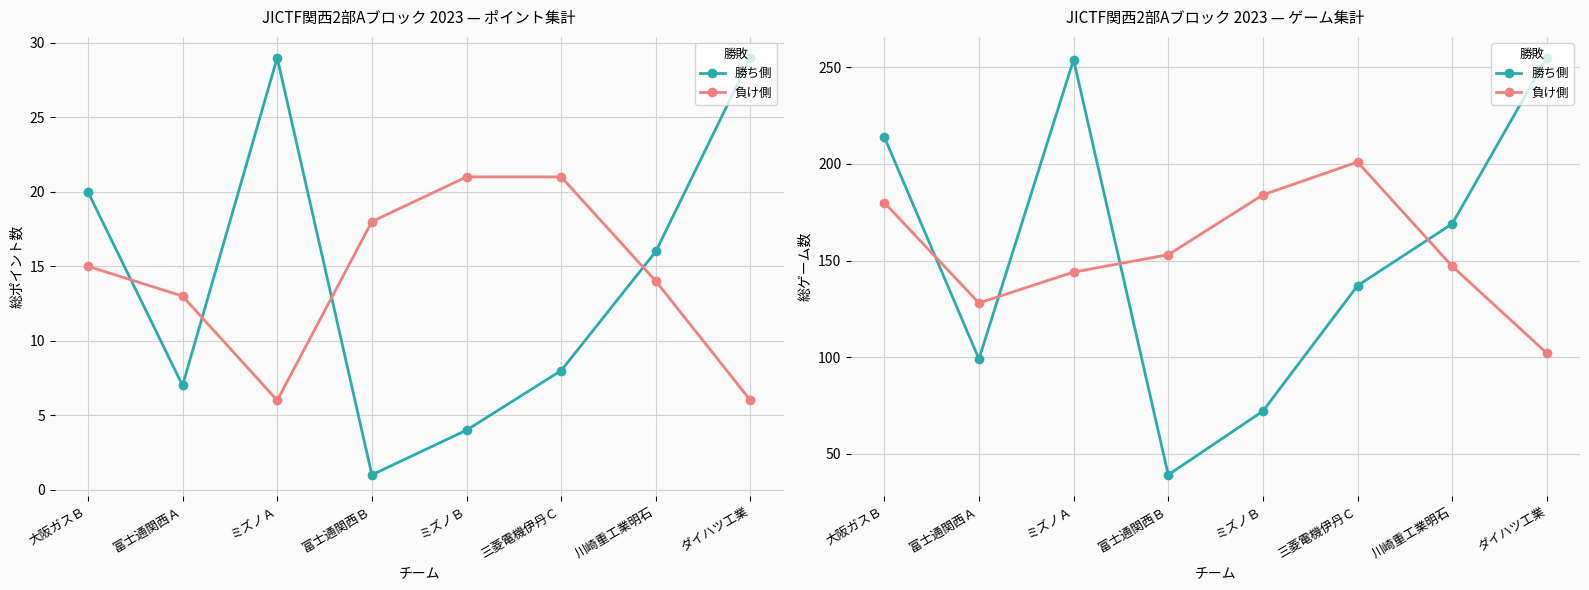

What is the label of the 8th point from the left?

ダイハツ工業